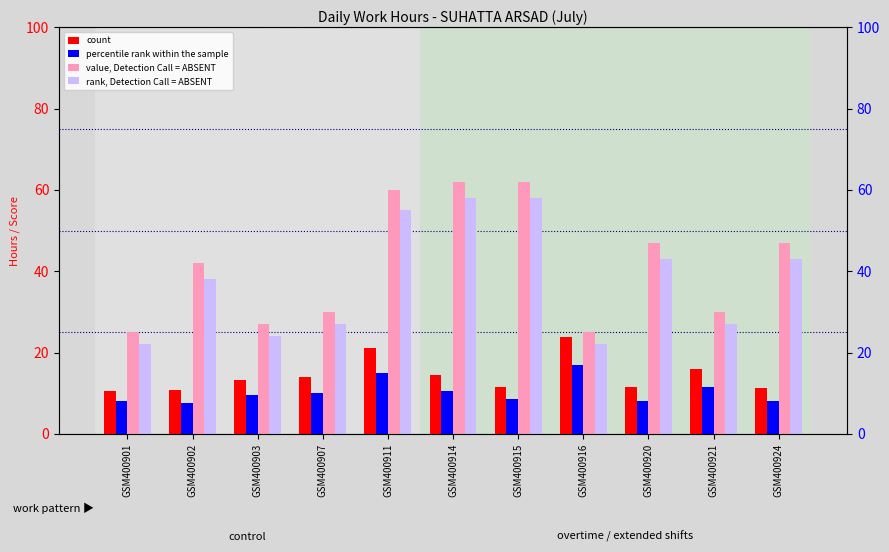

What is the sum of all count values?

158.1